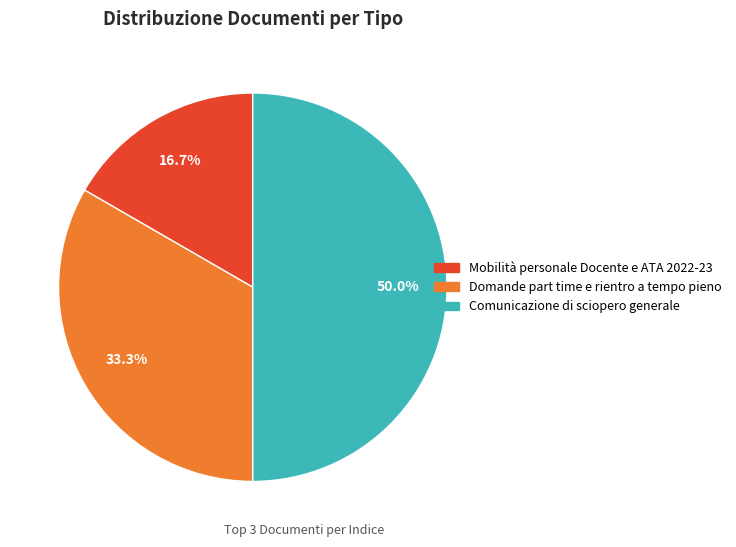

Rank the categories by value from lowest to highest.

Mobilità personale Docente e ATA 2022-23, Domande part time e rientro a tempo pieno, Comunicazione di sciopero generale